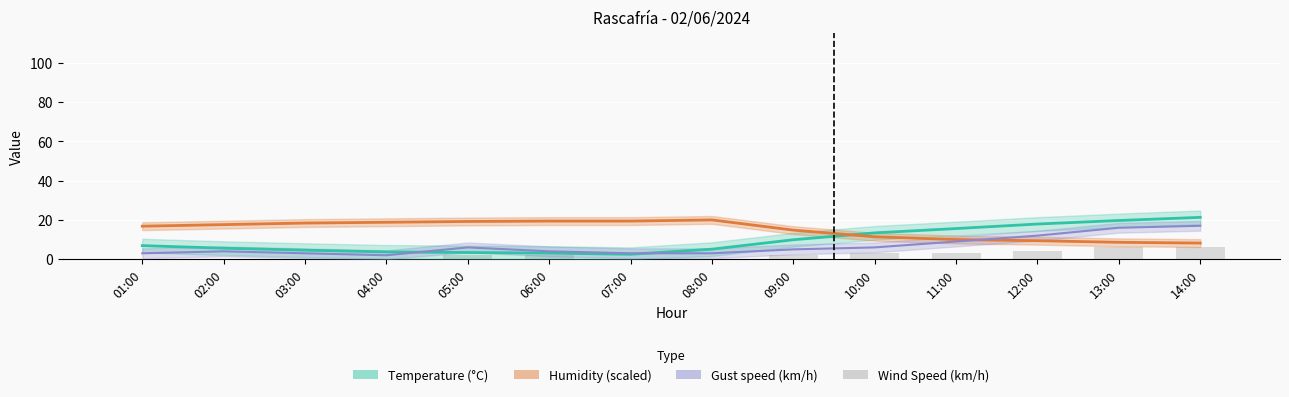

At which label does the data first exceed 2?

10:00